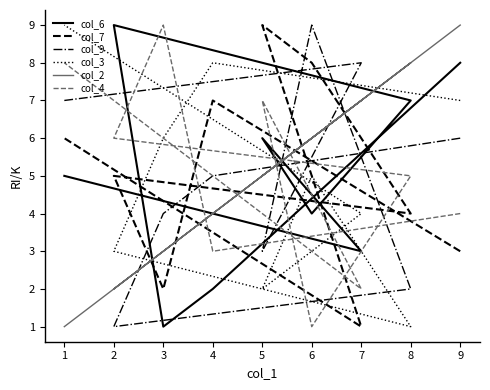

At which category does the chart reach its minimum across all series?

3